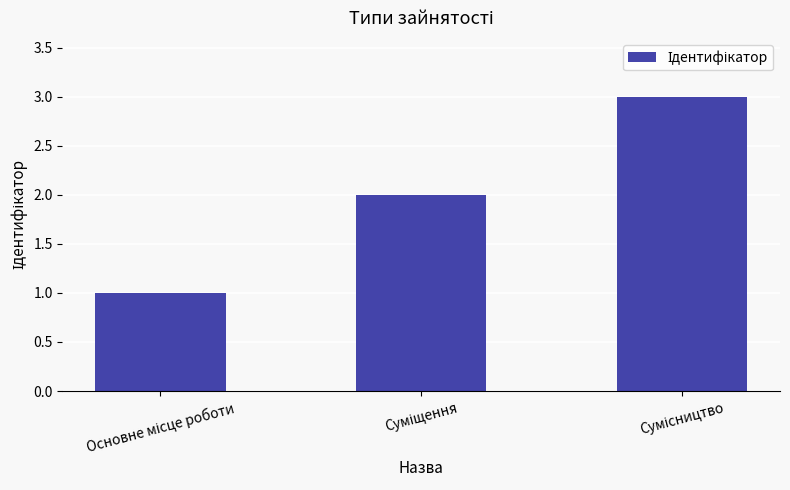

Are the bars horizontal?

No